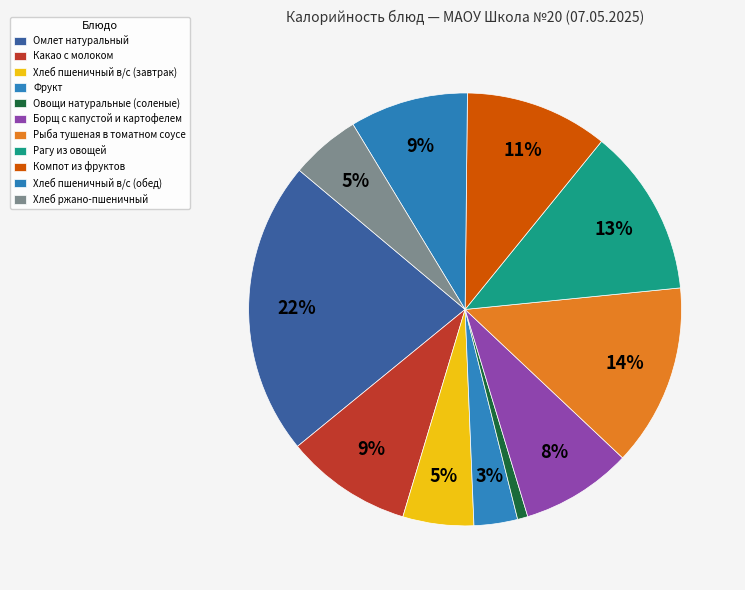

Is there any slice that represents more than half of the pie?

No